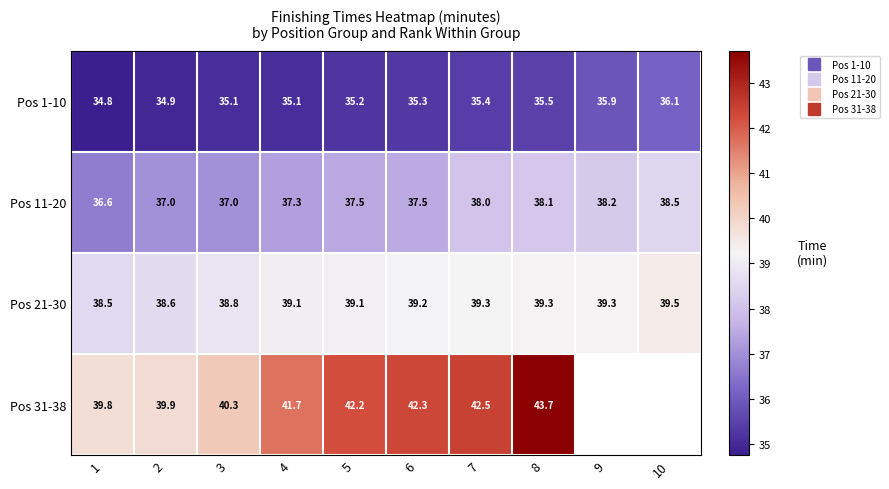

True or false: Pos 21-30 has a value of 39.3 at 8.

True